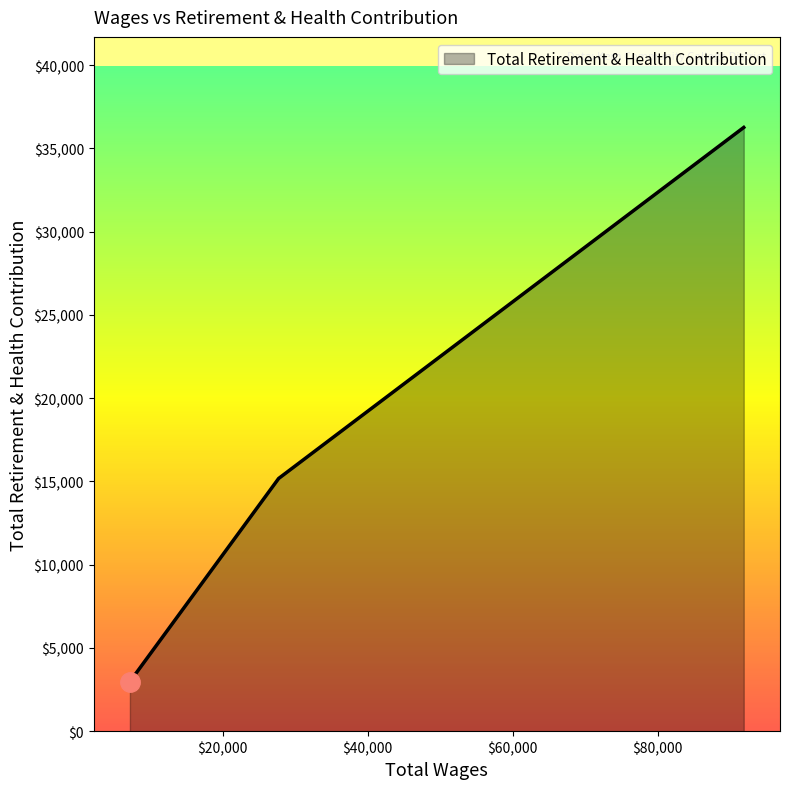

What is the minimum value shown in the chart?

2977